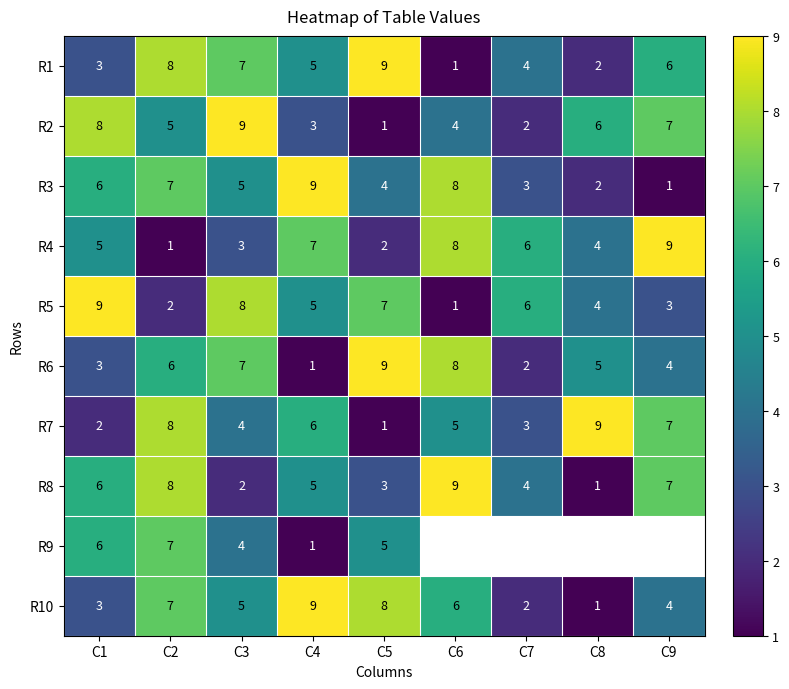

What is the difference between the highest and lowest values at C5?

8